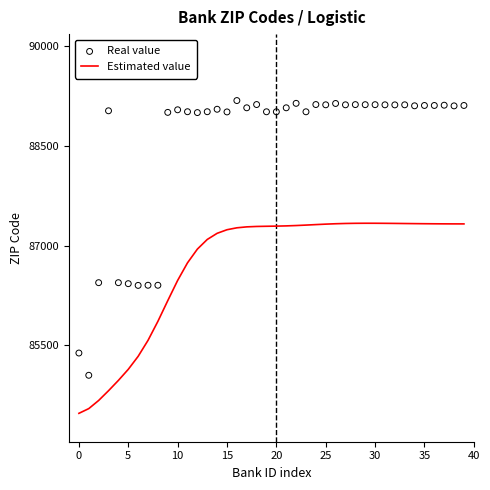

What is the lowest value of the Estimated value series?

84475.2